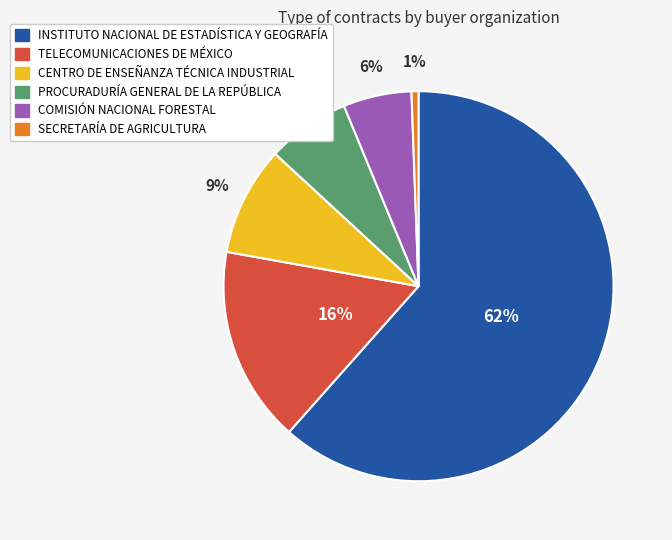

Is it true that PROCURADURÍA GENERAL DE LA REPÚBLICA is 13% of the pie?

False